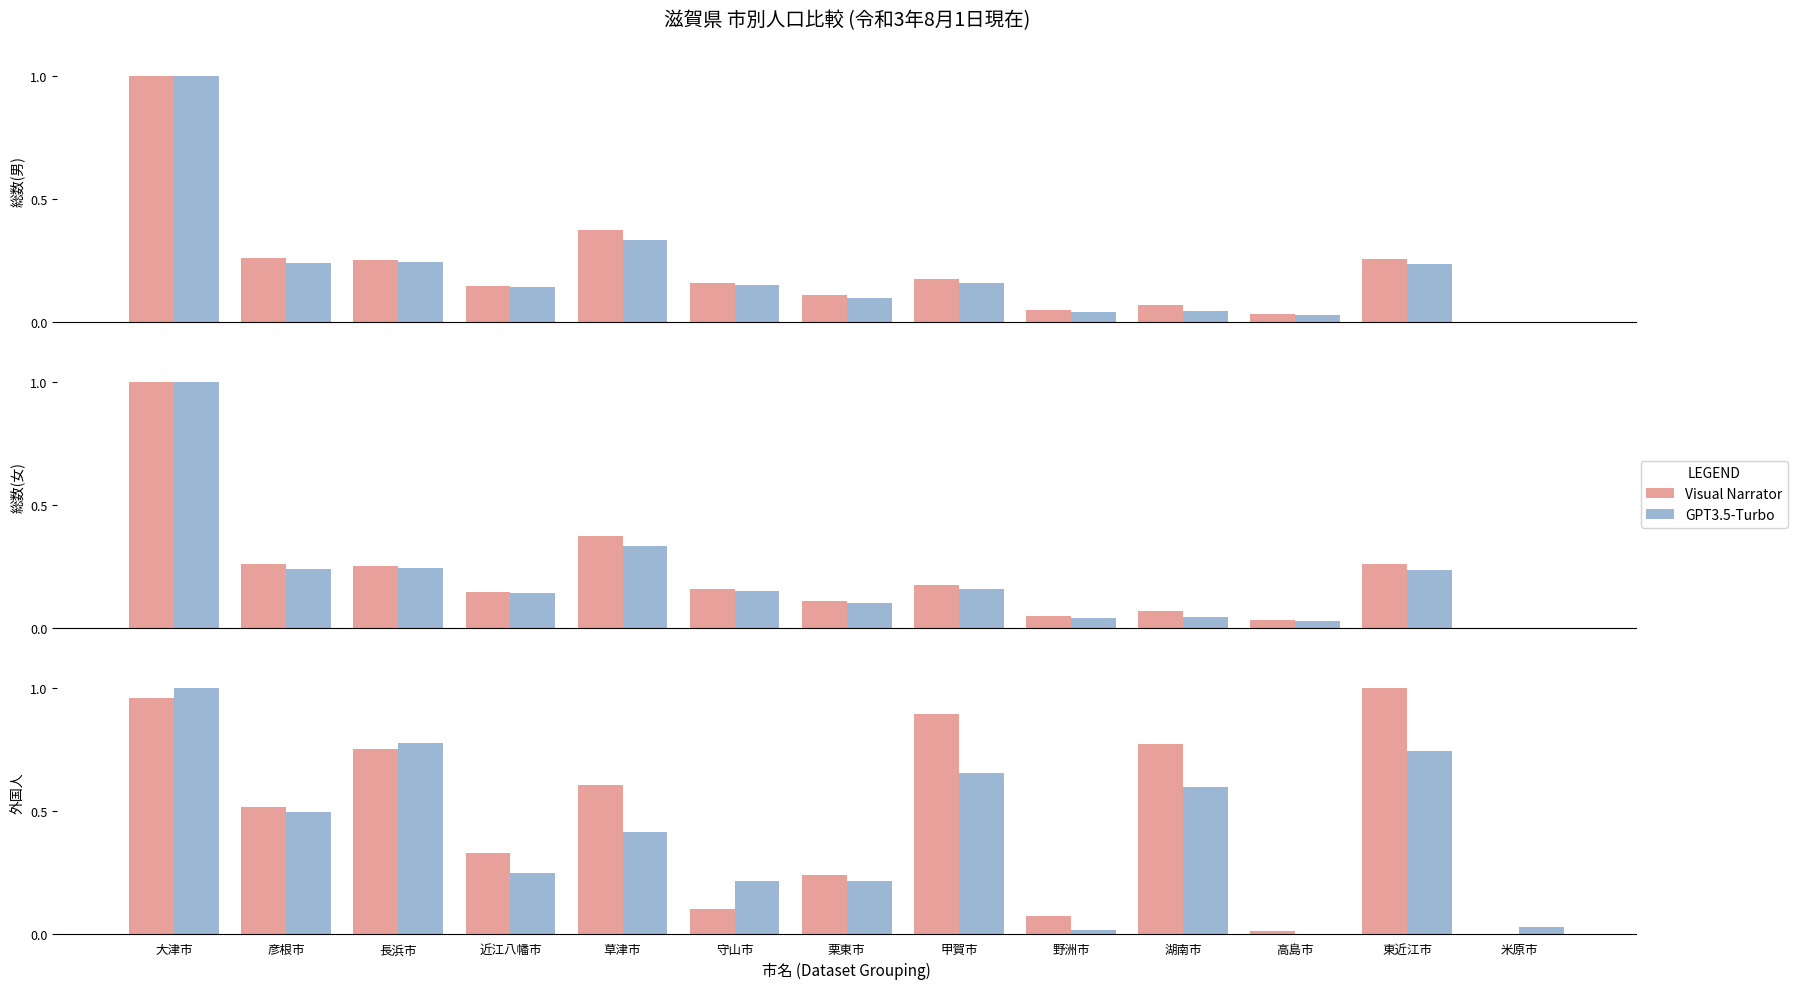

At which category is the sum across all series the highest?

大津市